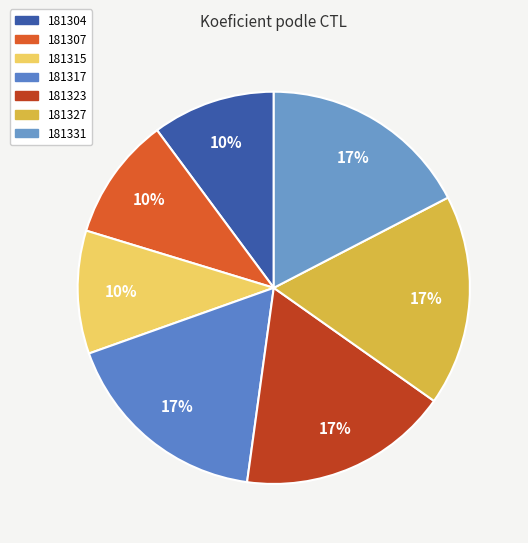

The 181315 slice represents 10% of the pie. True or false?

True